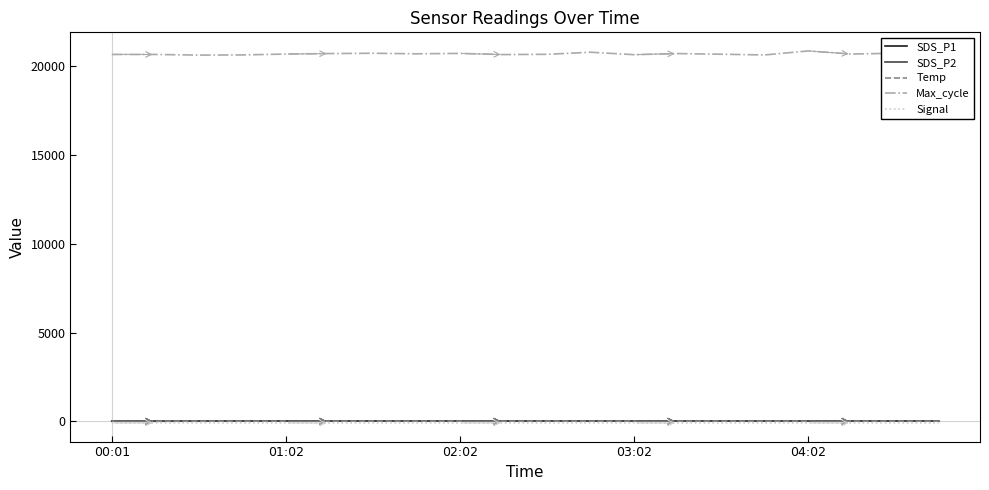

True or false: Max_cycle and SDS_P1 cross at least once.

False